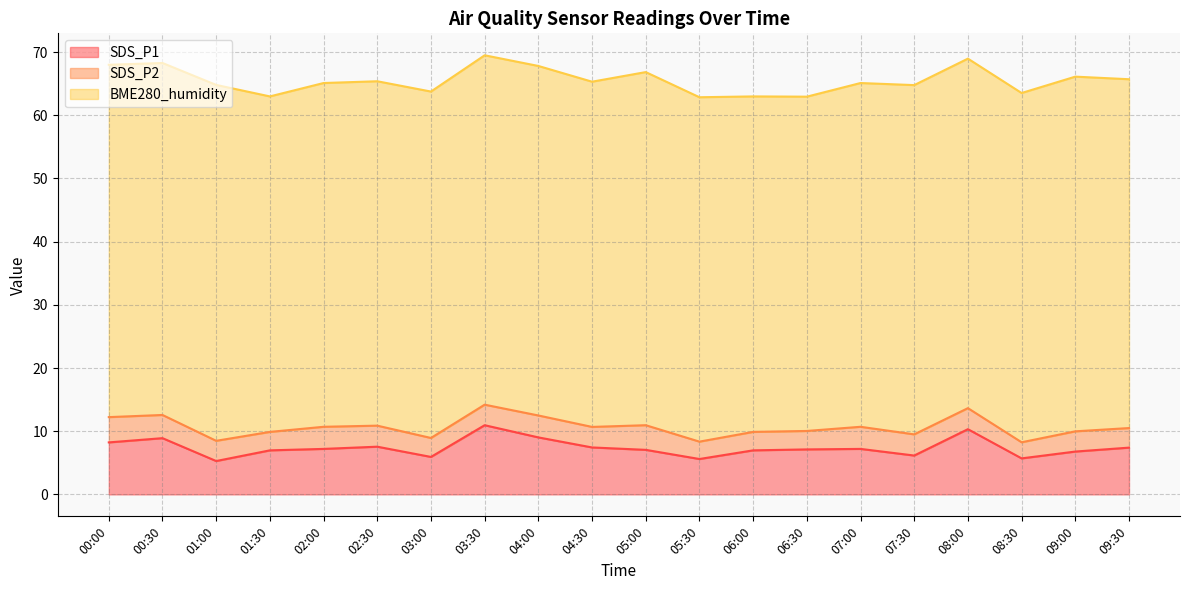

How many interior local valleys does the SDS_P2 series have?

5